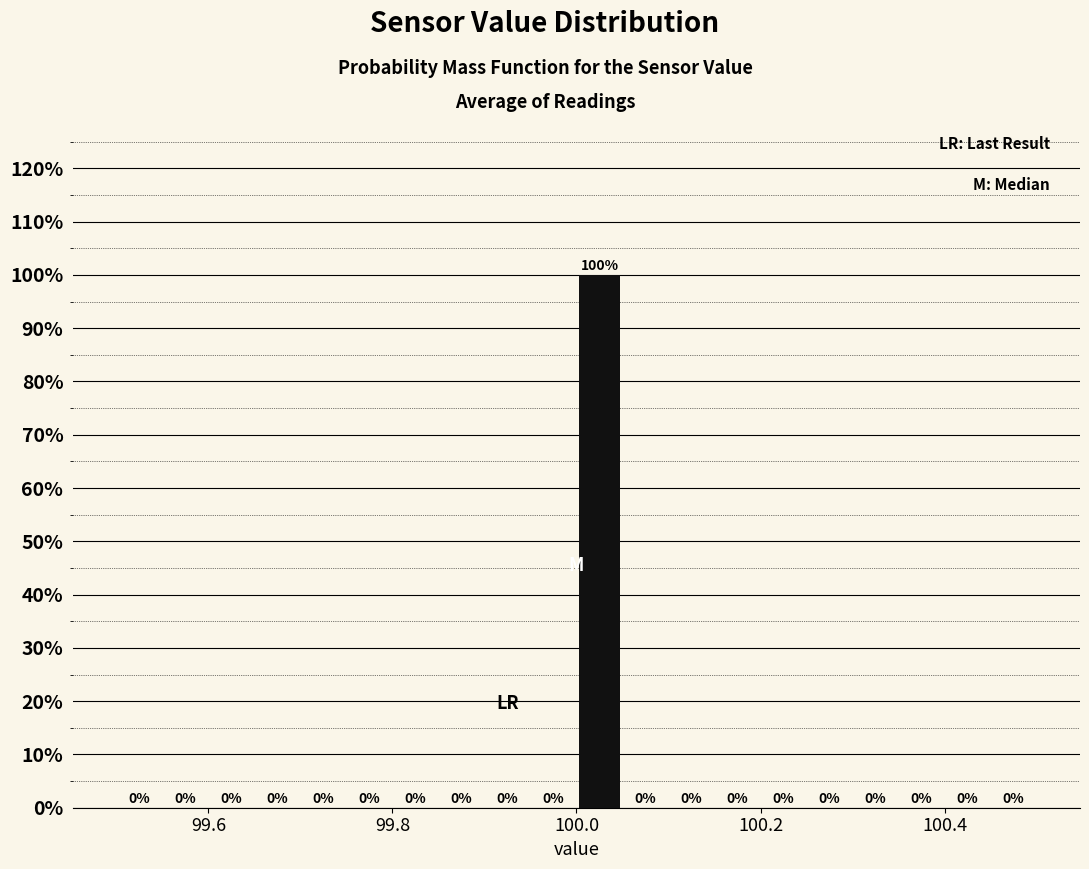

Around what value on the x-axis is the tallest bar? Give the approximate position of its centre, as read against the axis.

100.02